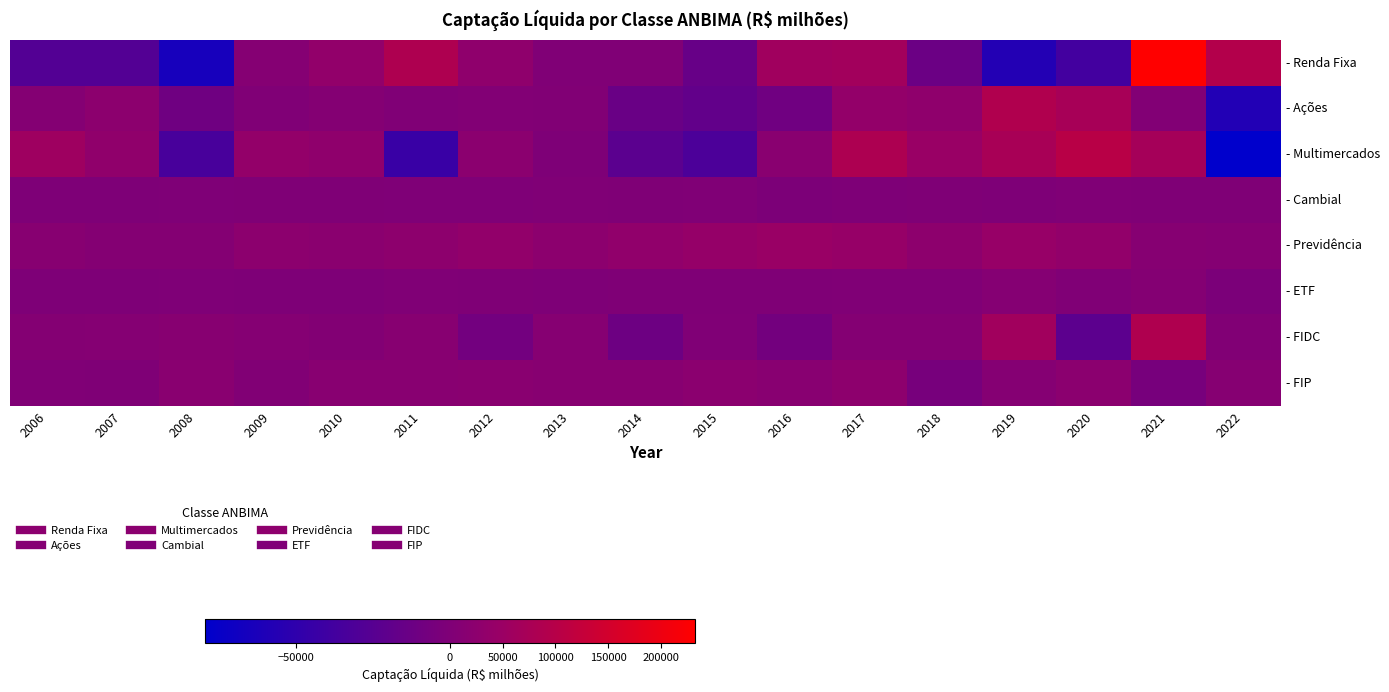

Rank the series at 2020 from lowest to highest value.

- Renda Fixa, - FIDC, - Cambial, - ETF, - FIP, - Previdência, - Ações, - Multimercados